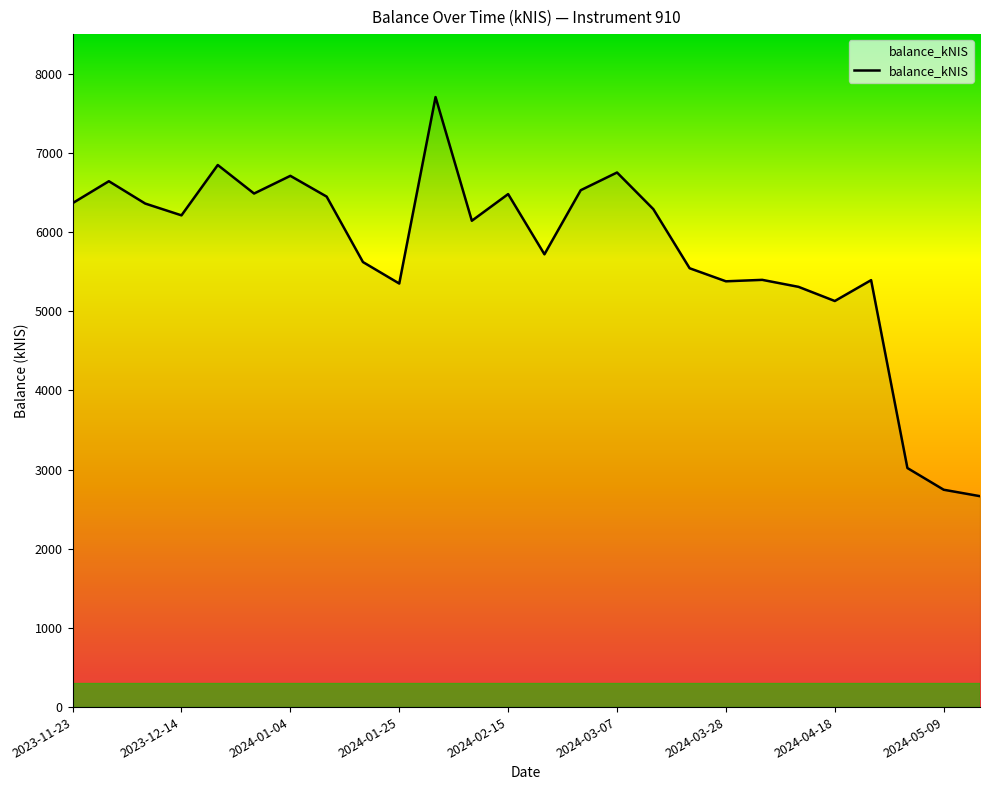

What is the maximum value shown in the chart?

7704.9